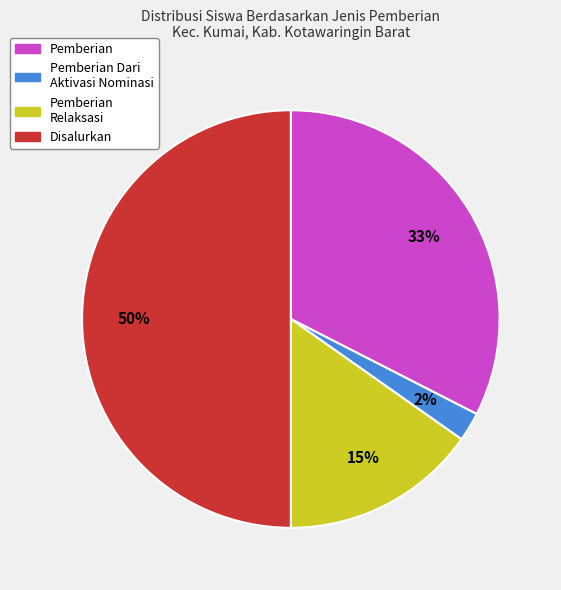

To the nearest percent, what is the average slice percentage?

25%